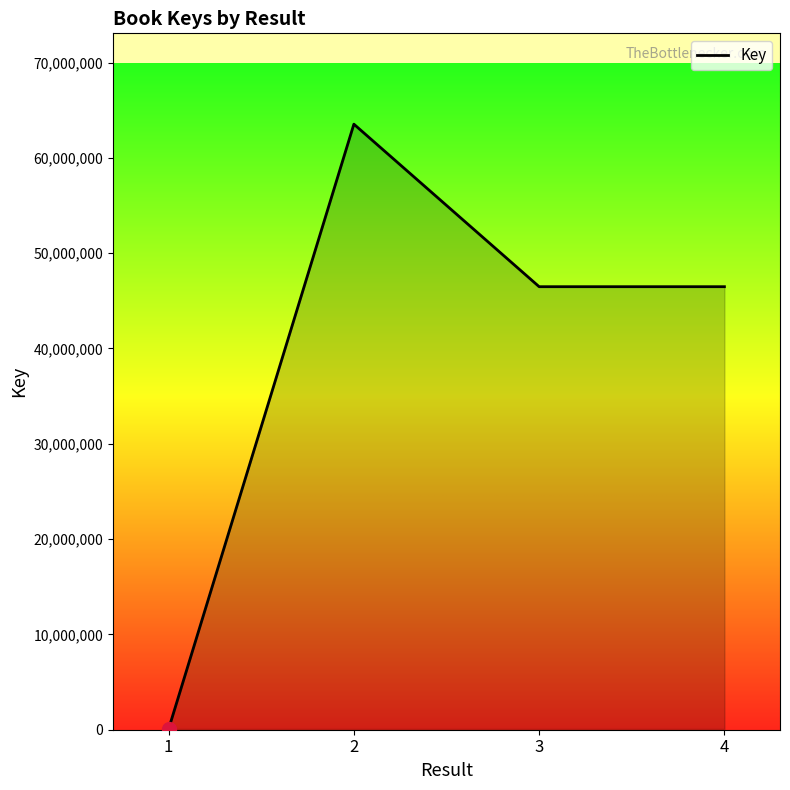

What is the difference between the second highest and minimum values?

46407075